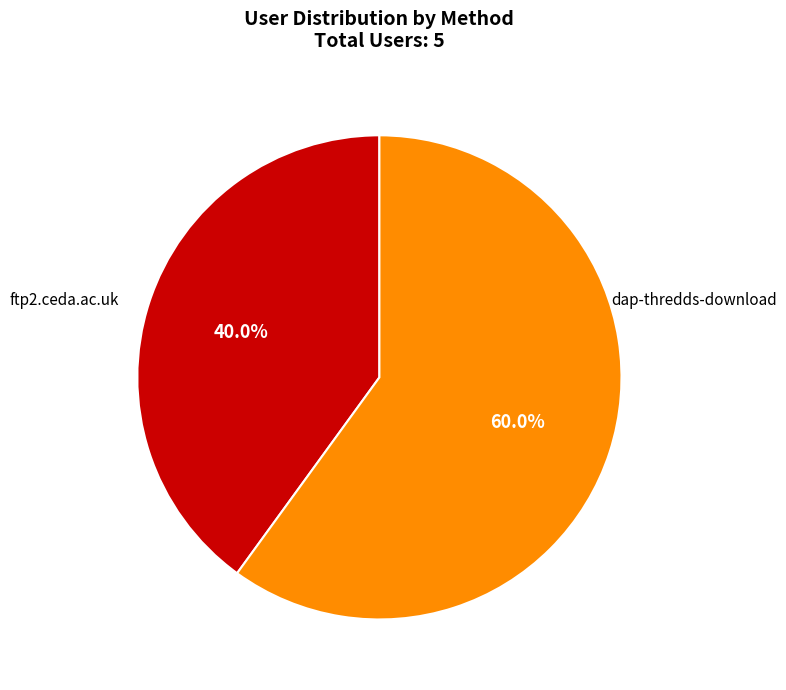

Which category has the biggest portion of the pie?

dap-thredds-download